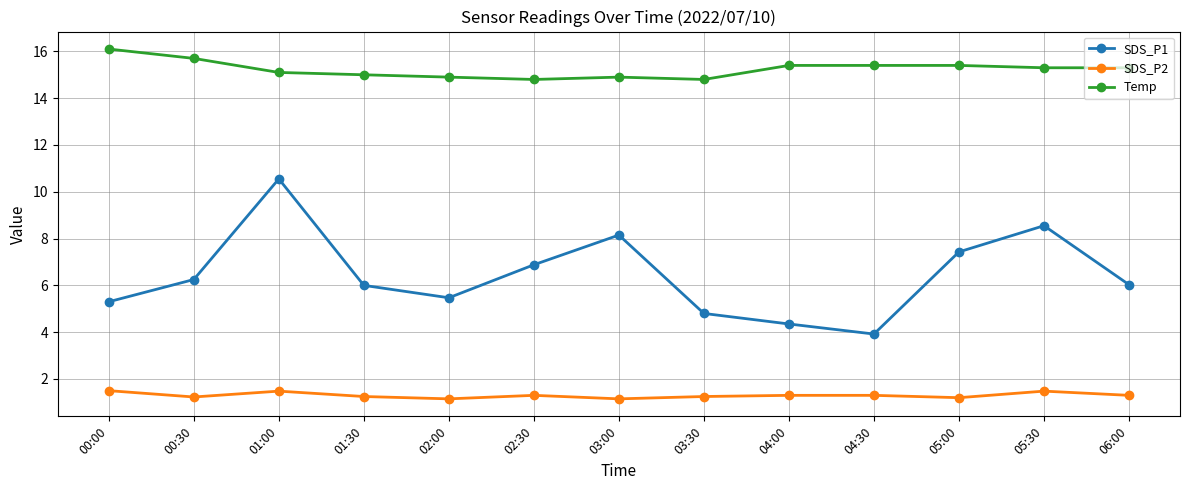

What value does the SDS_P1 series have at 06:00?

6.0